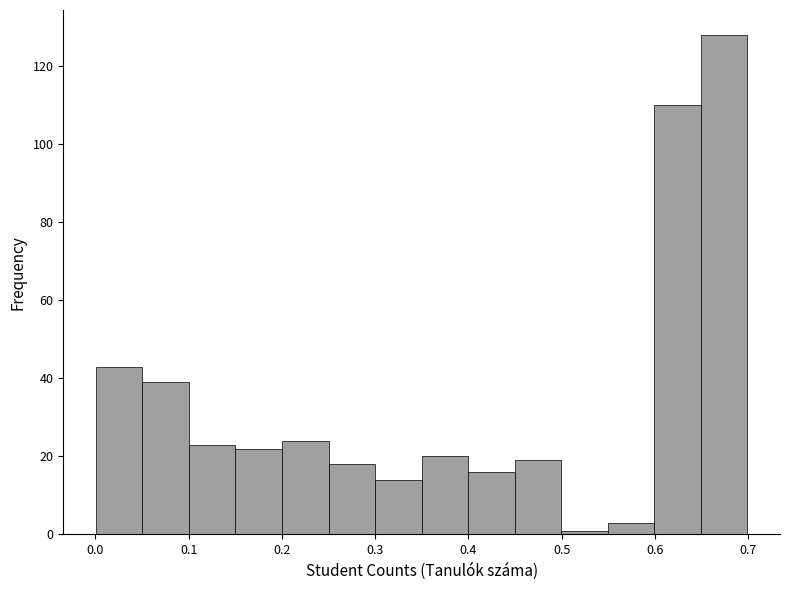

Reading left to right, list every bar in this chart as the range it spans on the x-axis followed by its height. Neither the bar edges nor the heights are printed on the chart, so give them approximately, as read against the axes.

0.00 to 0.05: 44
0.05 to 0.10: 40
0.10 to 0.15: 24
0.15 to 0.20: 22
0.20 to 0.25: 24
0.25 to 0.30: 18
0.30 to 0.35: 14
0.35 to 0.40: 20
0.40 to 0.45: 16
0.45 to 0.50: 20
0.50 to 0.55: under 2
0.55 to 0.60: 4
0.60 to 0.65: 110
0.65 to 0.70: 128